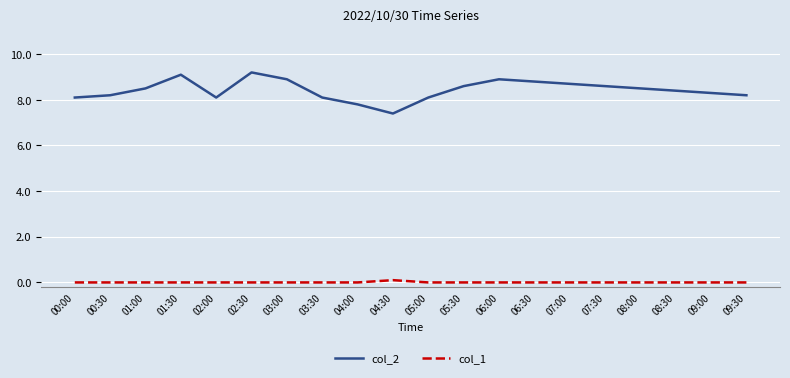

What is the maximum value shown in the chart?

9.2